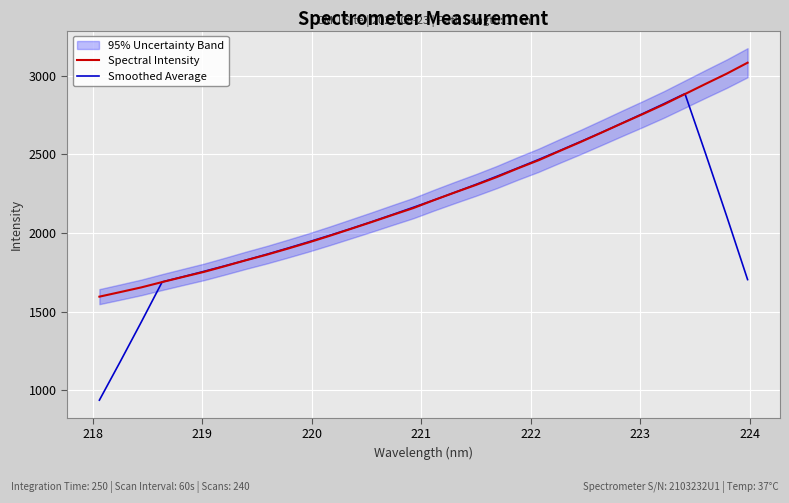

List the series in order of their peak value, lowest first.

Smoothed Average, Spectral Intensity